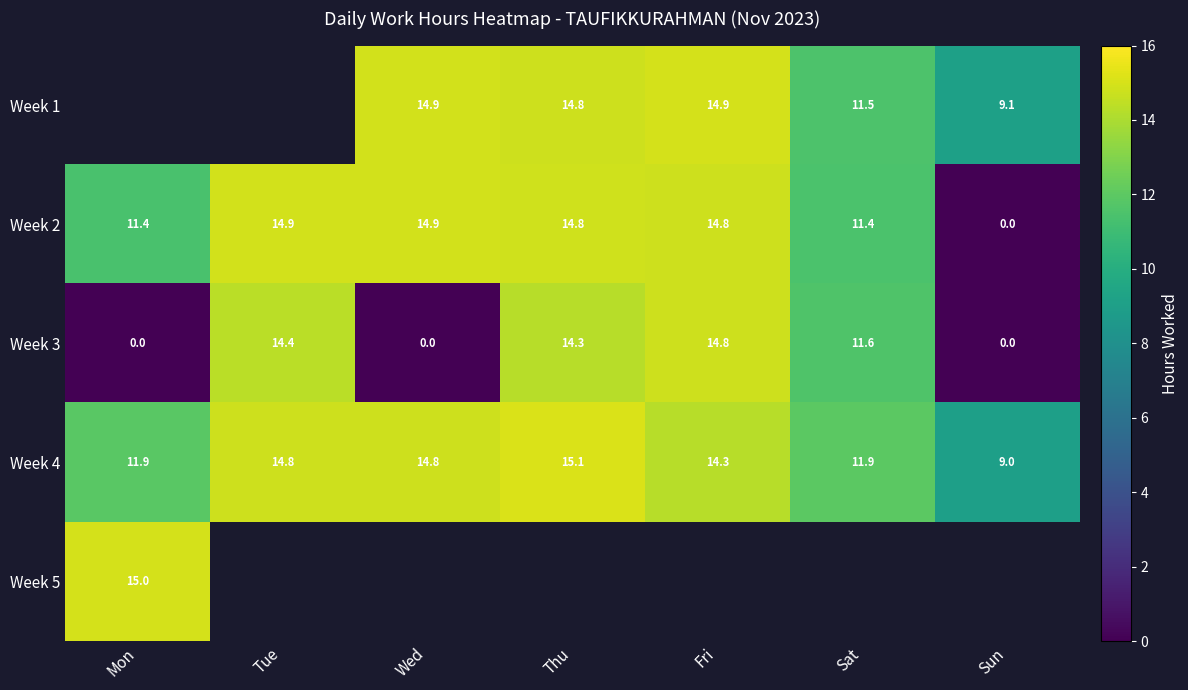

Where does the Week 4 series first go above 14?

Tue